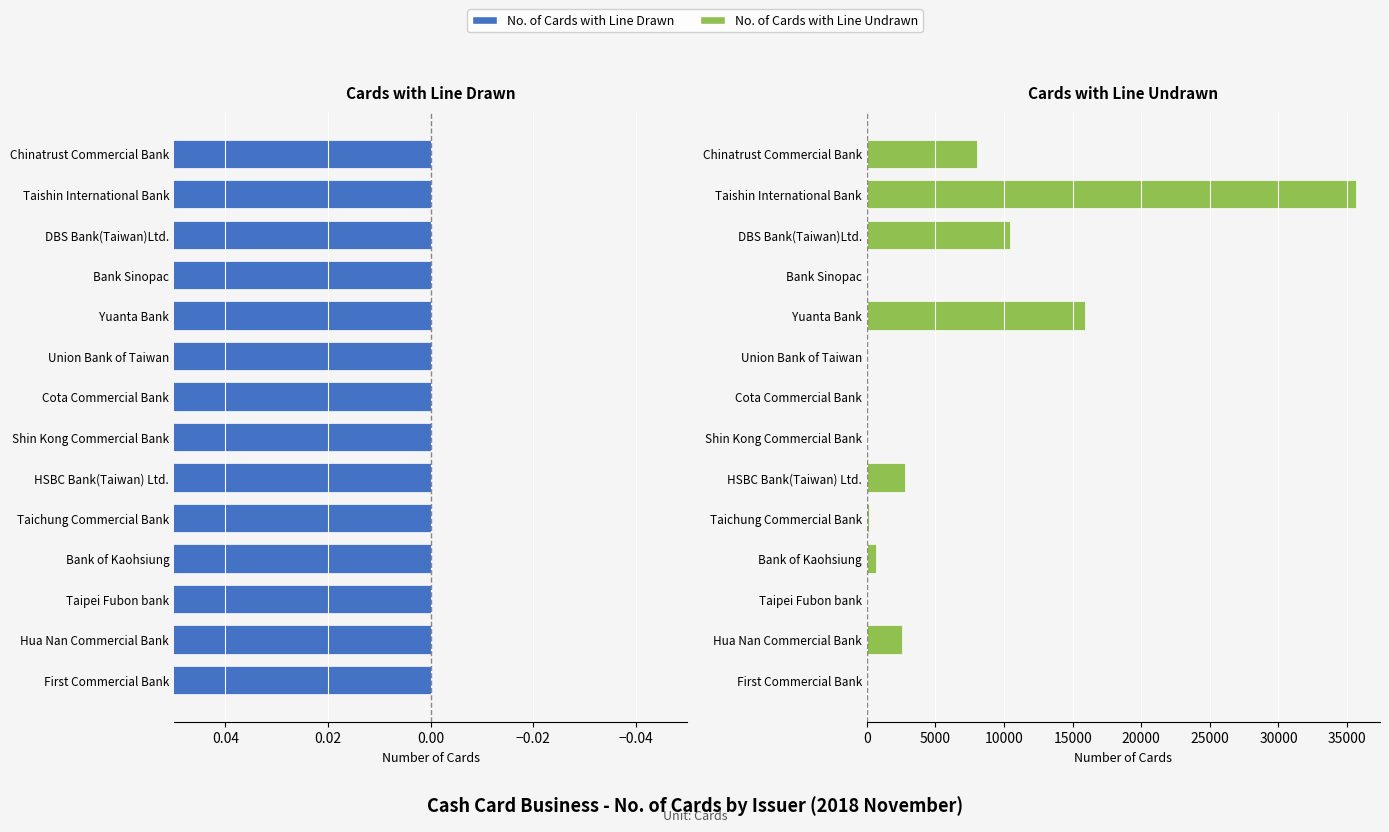

Which series has the largest range (max minus min)?

No. of Cards with Line Undrawn